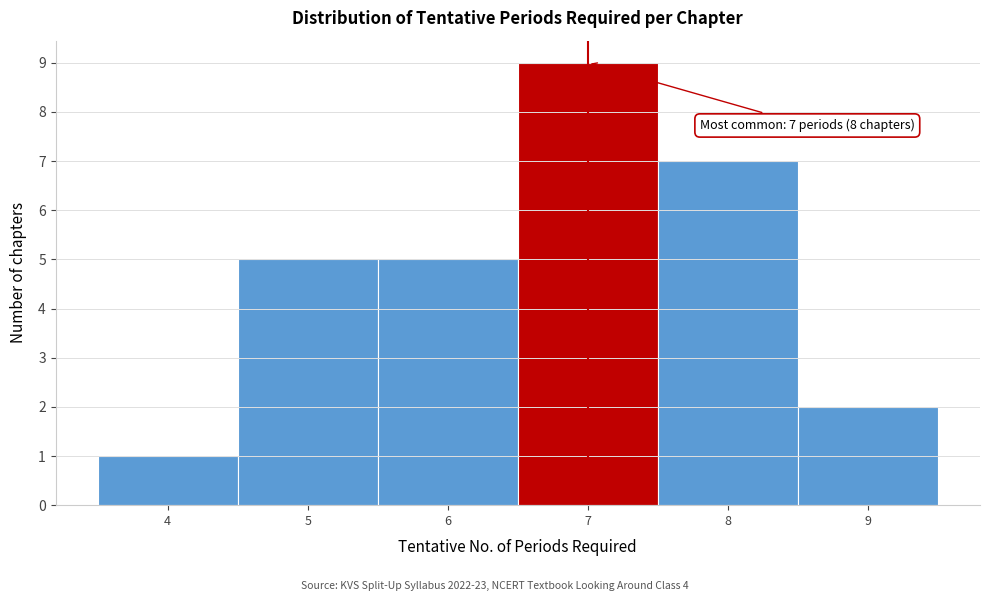

Over which range of the x-axis is the bar tallest?

6.5 to 7.5